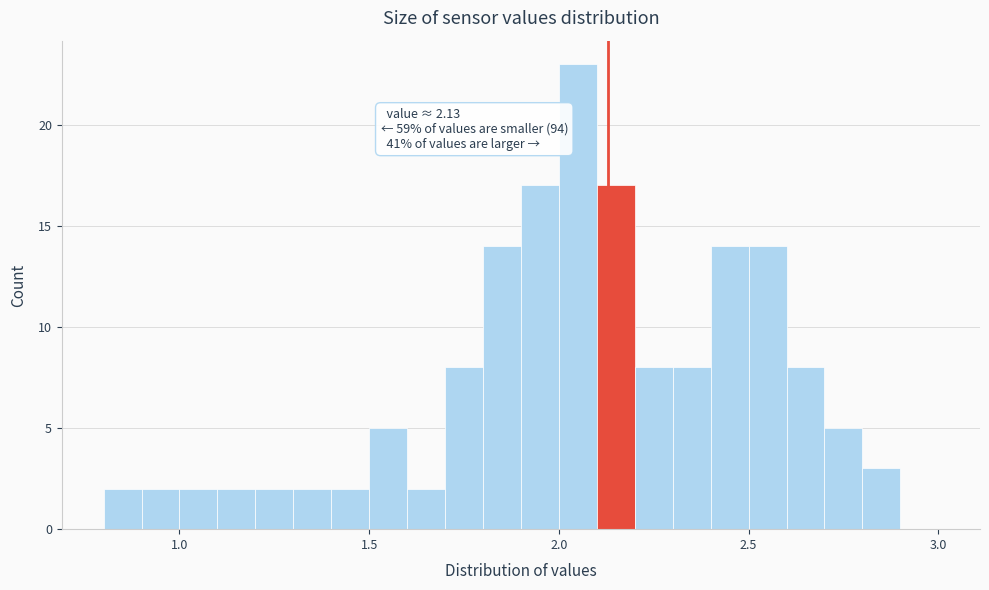

Read against the x-axis, roughly where is the centre of the tallest bar?

2.05